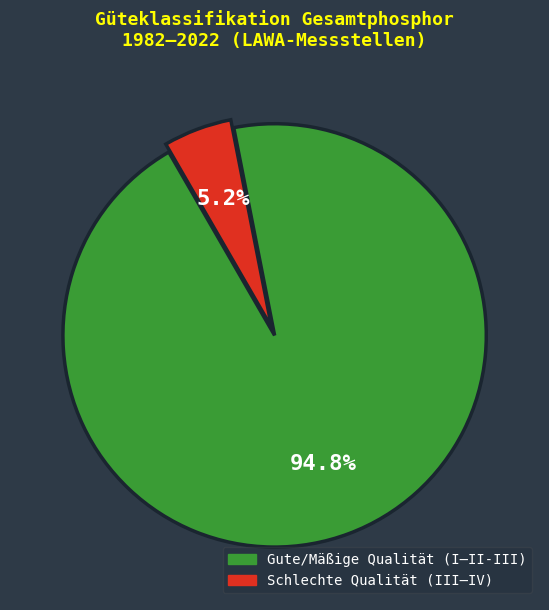

How much of the chart is everything except Gute/Mäßige Qualität (I–II-III)?

5.2%